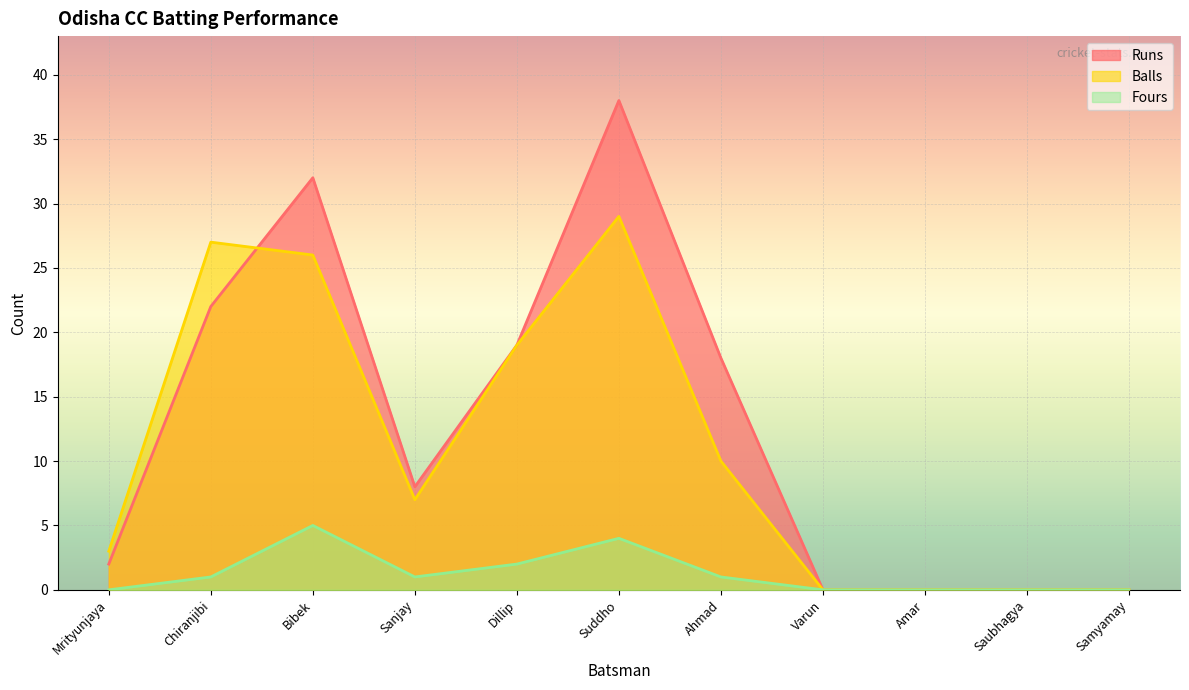

Rank the series by their maximum value, from highest to lowest.

Runs, Balls, Fours